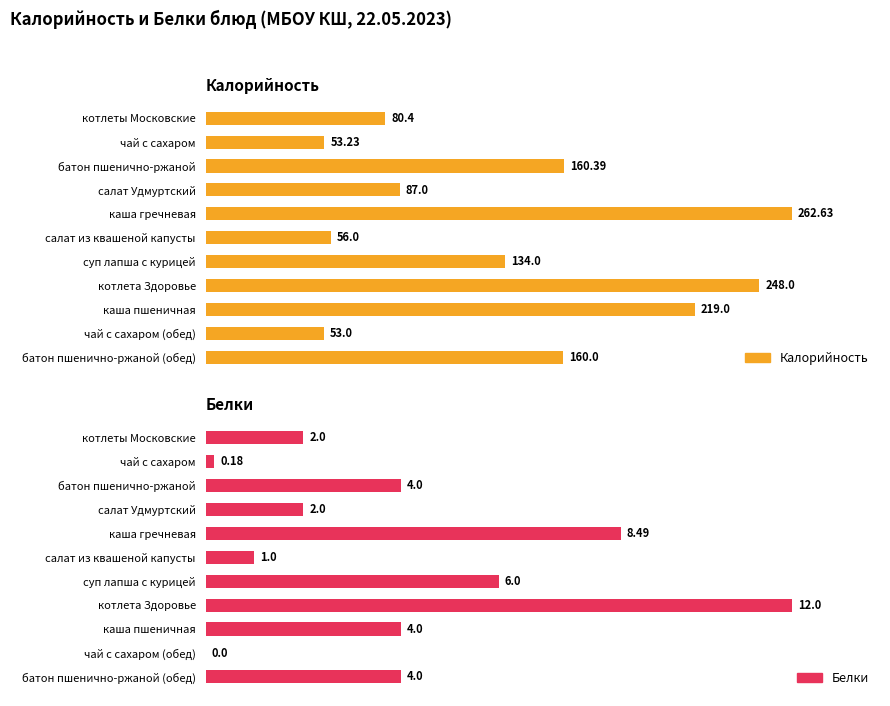

Which series has the largest total across all categories?

Калорийность